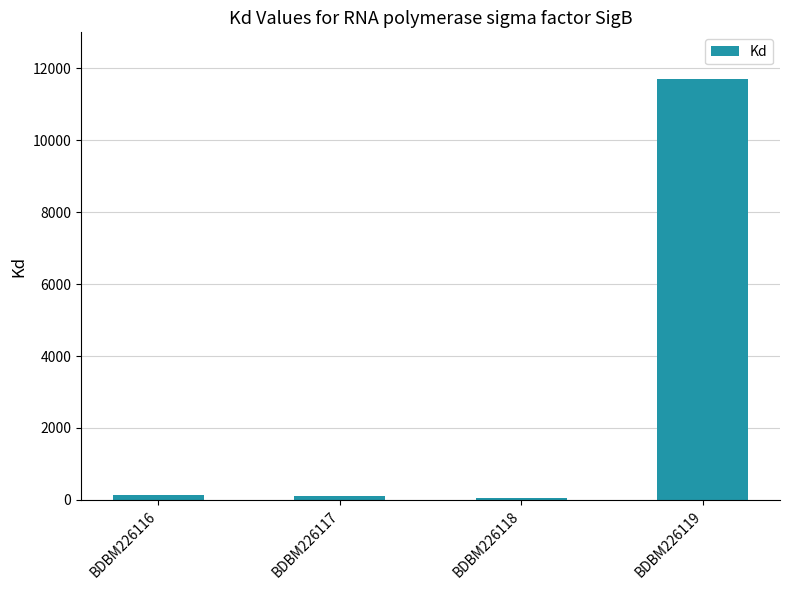

True or false: the data shows 139 at BDBM226116.

True